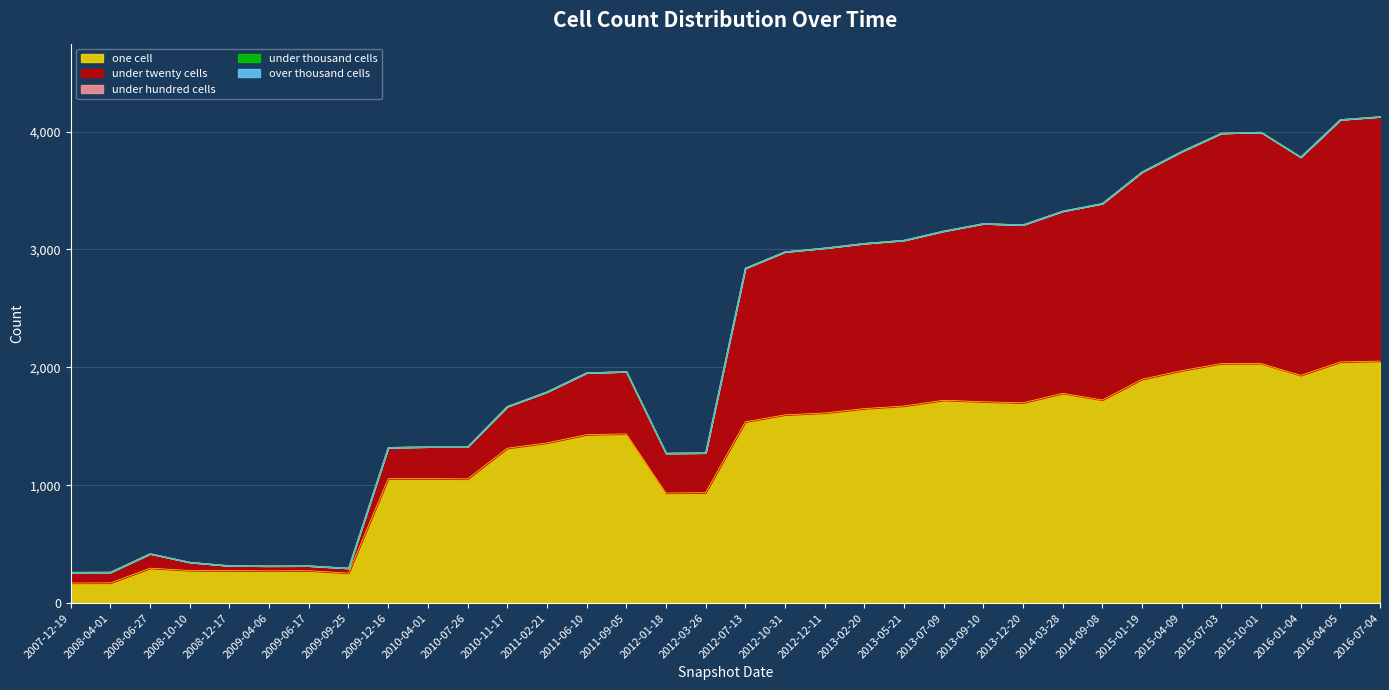

Reading left to right, list all the values displayed in this chart.

one_cell: 171	172	297	277	276	274	275	255	1056	1056	1054	1314	1359	1429	1436	934	937	1538	1597	1613	1650	1672	1721	1708	1699	1780	1723	1899	1972	2032	2033	1932	2046	2053
under_twenty_cells: 91	91	123	70	42	42	42	42	265	270	272	354	433	525	528	338	338	1303	1383	1399	1401	1406	1435	1511	1510	1545	1667	1758	1859	1954	1961	1851	2055	2073
under_hundred_cells: 0	0	0	0	0	0	0	0	0	0	0	0	0	0	0	0	0	0	0	0	0	0	0	0	0	0	0	0	0	0	0	0	0	0
under_thousand_cells: 0	0	0	0	0	0	0	0	0	0	0	0	0	0	0	0	0	0	0	0	0	0	0	0	0	0	0	0	0	0	0	0	0	0
over_thousand_cells: 0	0	0	0	0	0	0	0	0	0	0	0	0	0	0	0	0	0	0	0	0	0	0	0	0	0	0	0	0	0	0	0	0	0